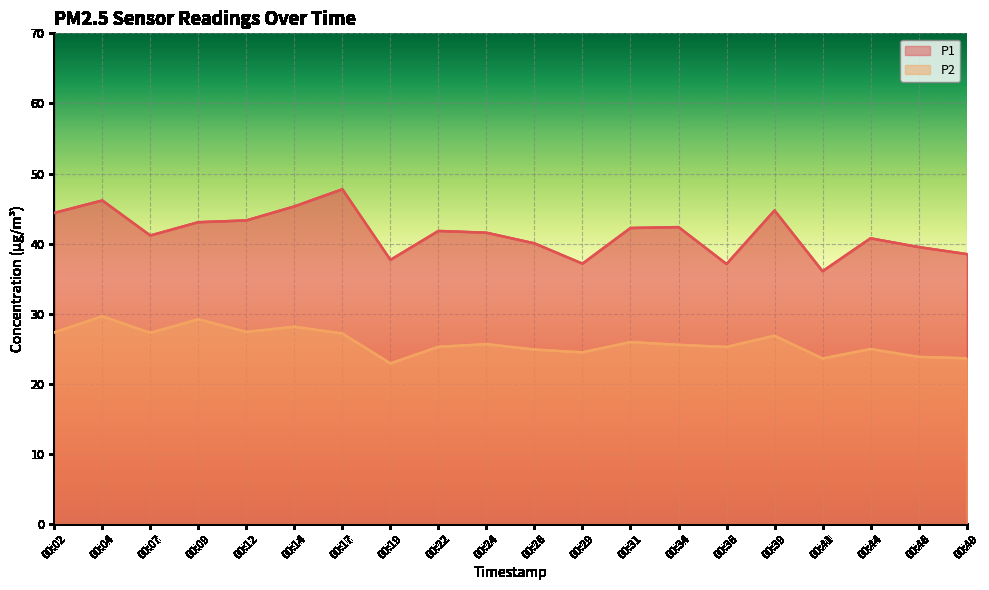

At which category is the sum across all series the highest?

00:04